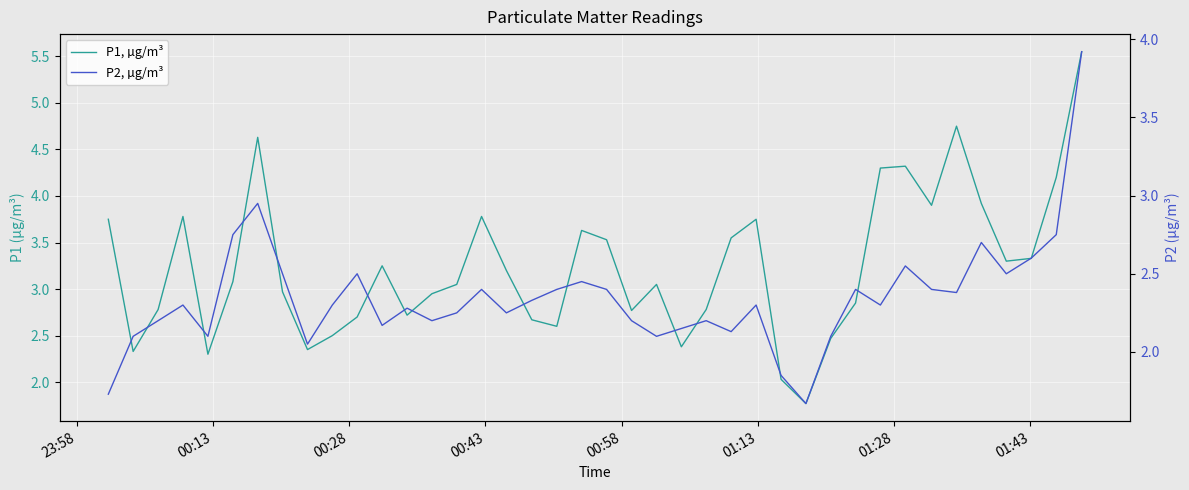

What is the difference between the highest and lowest values at 00:43?

1.5